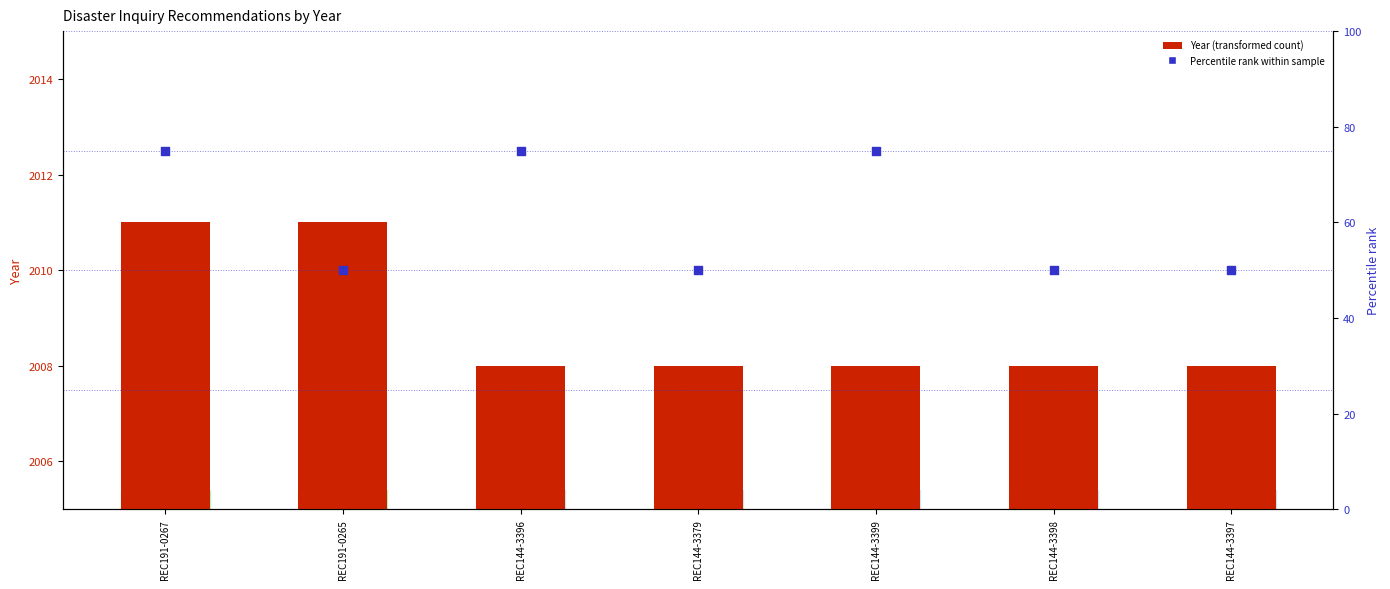

Is the value of Year at REC191-0267 greater than the value of Percentile rank within sample at REC144-3399?

Yes